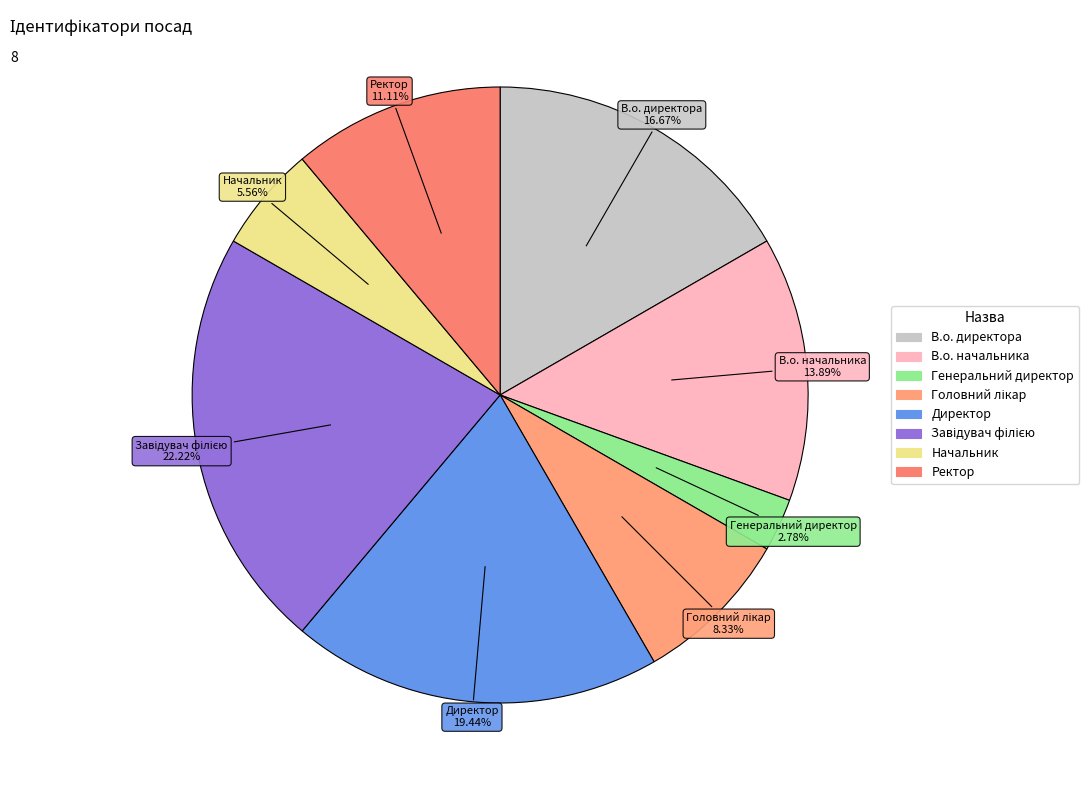

Count the number of slices in the pie.

8